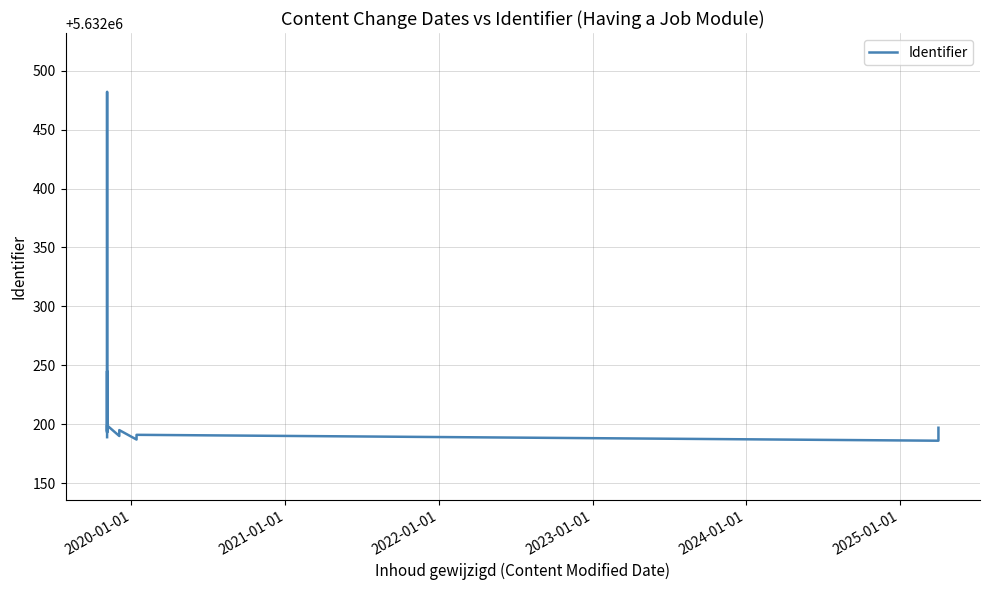

Is this an area chart (filled region under the line)?

No